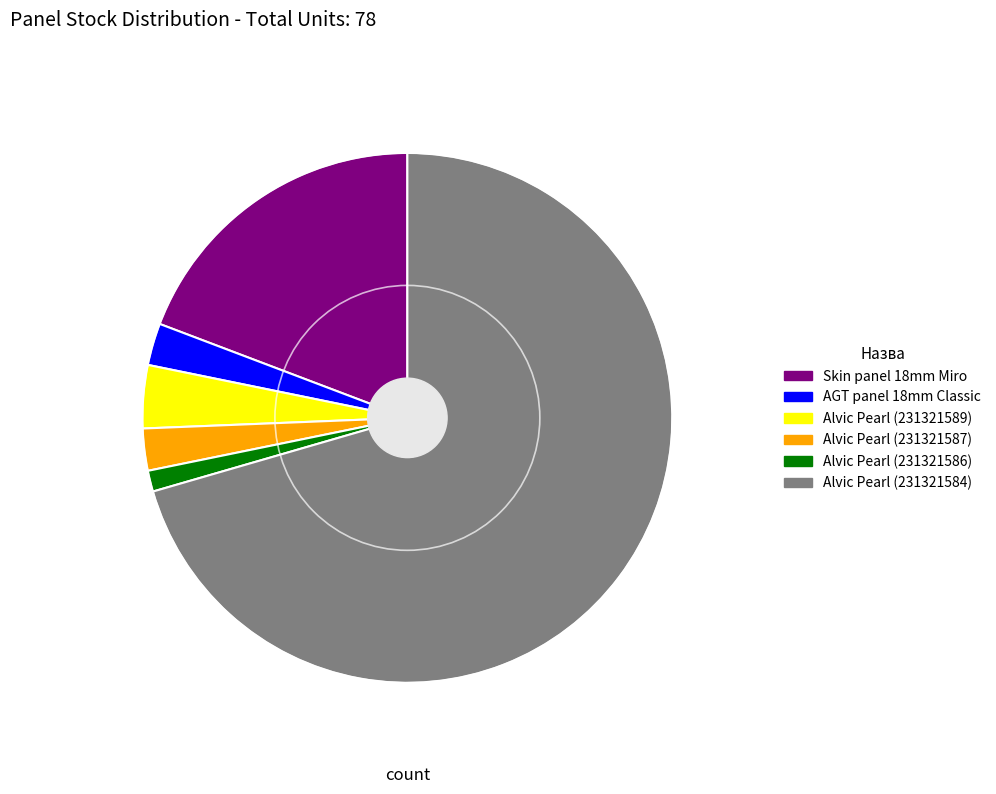

Is there a majority slice in this chart?

Yes